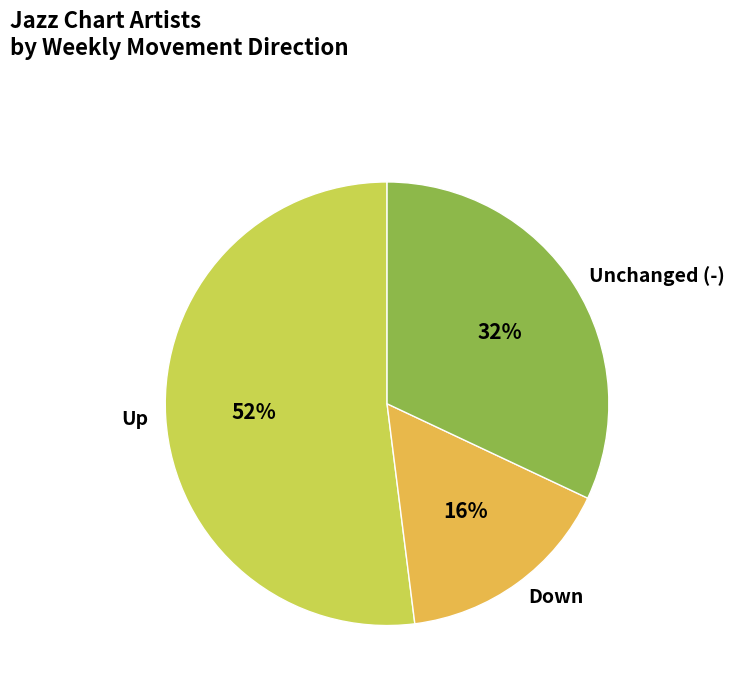

Which category accounts for the majority?

Up